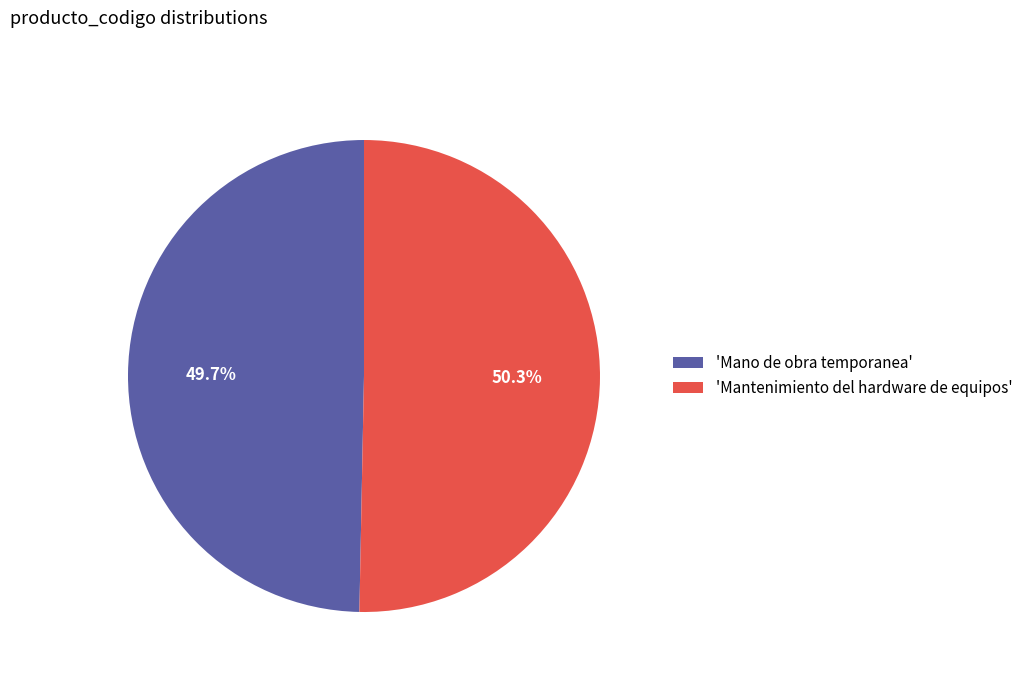

Which slice is the largest?

'Mantenimiento del hardware de equipos'